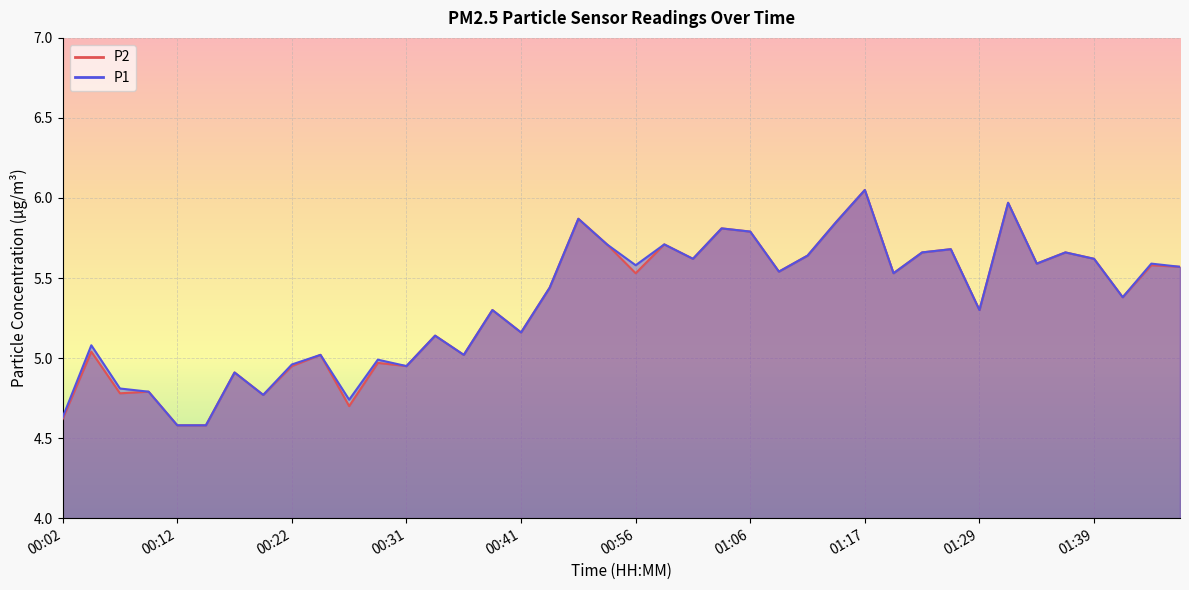

At which category is the sum across all series the highest?

01:17